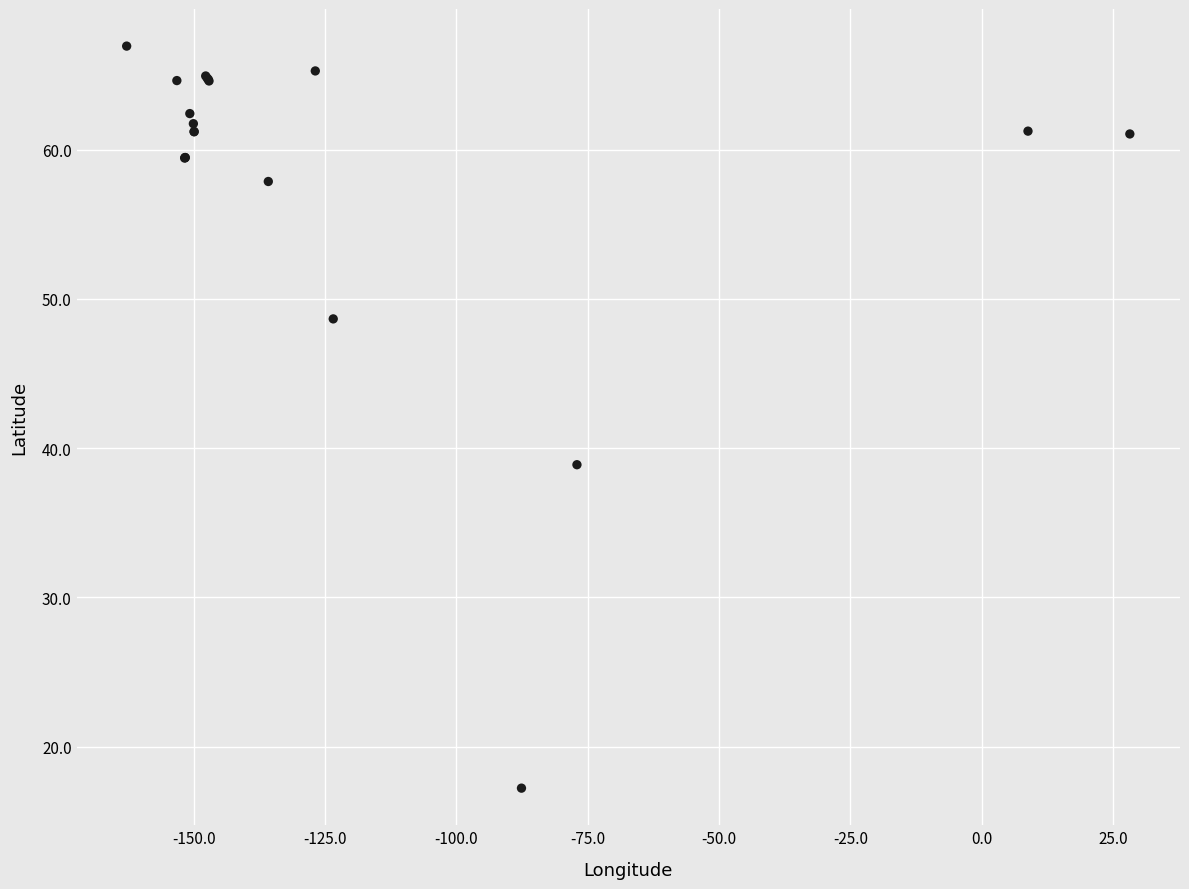

What Y value in the scatter plot is closest to 42?

38.9